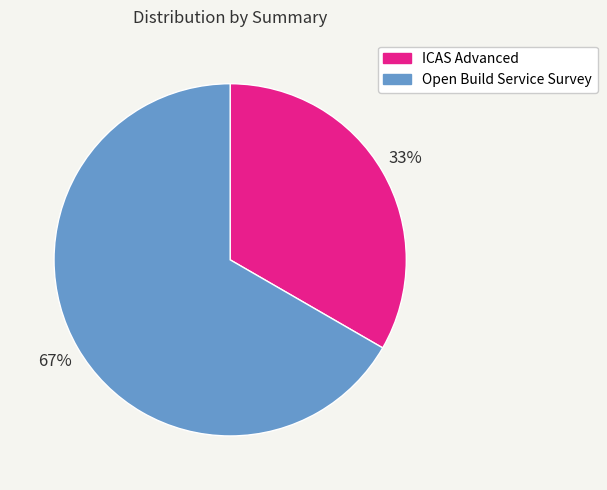

To the nearest percent, what is the combined percentage of ICAS Advanced and Open Build Service Survey?

100%